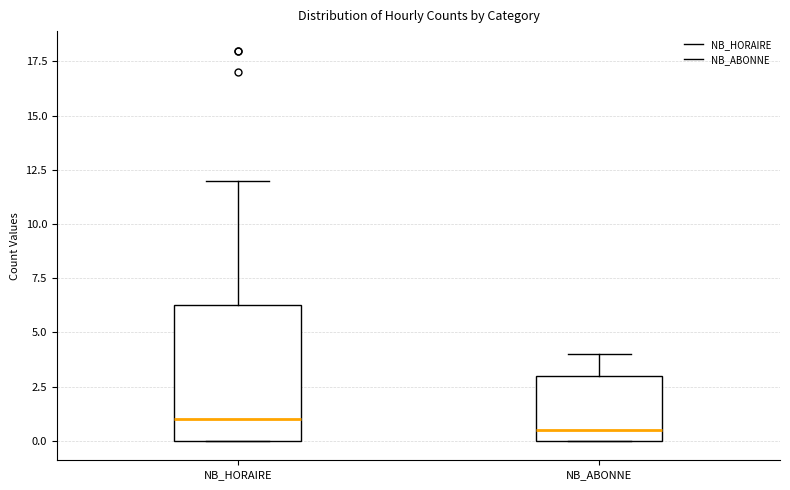

Reading left to right, transcribe this box plot: for each box, give where its median line is, the range the box spans, and where its two whiskers end, as read against the y-axis. The values are not printed on the chart, so give them approximately, as read against the axis.

NB_HORAIRE: median 1.0, box 0.0 to 6.5, whiskers 0.0 to 12.0
NB_ABONNE: median 0.5, box 0.0 to 3.0, whiskers 0.0 to 4.0